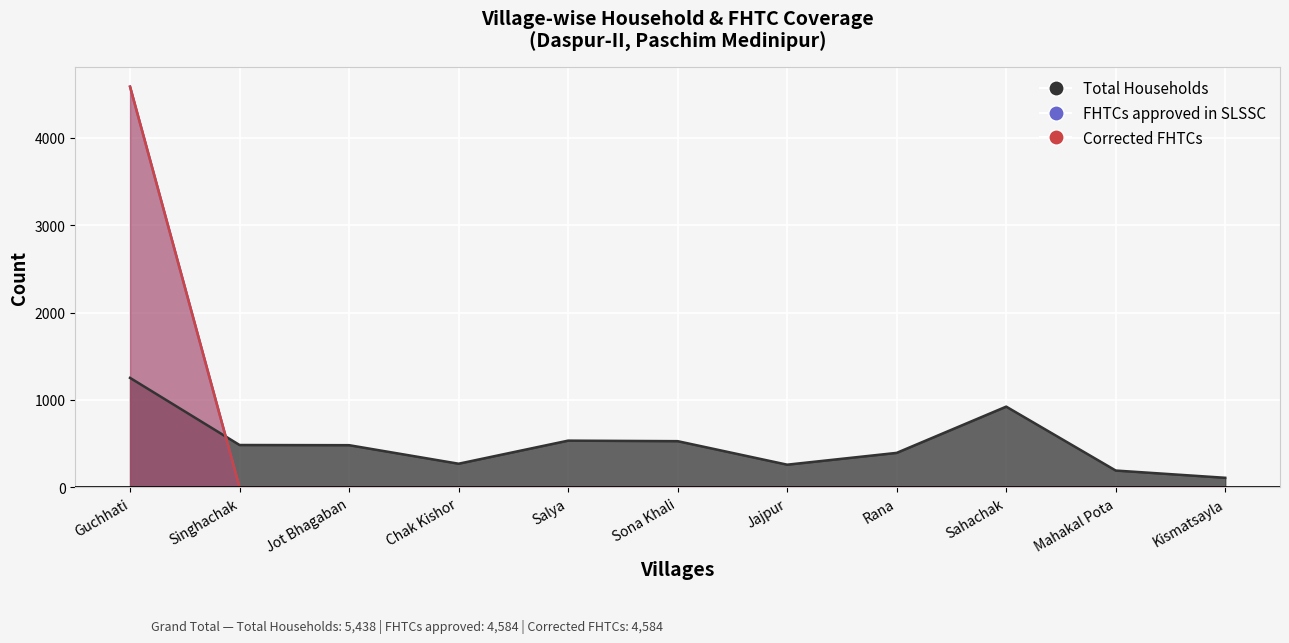

What is the average value of the FHTCs approved in SLSSC series?

417